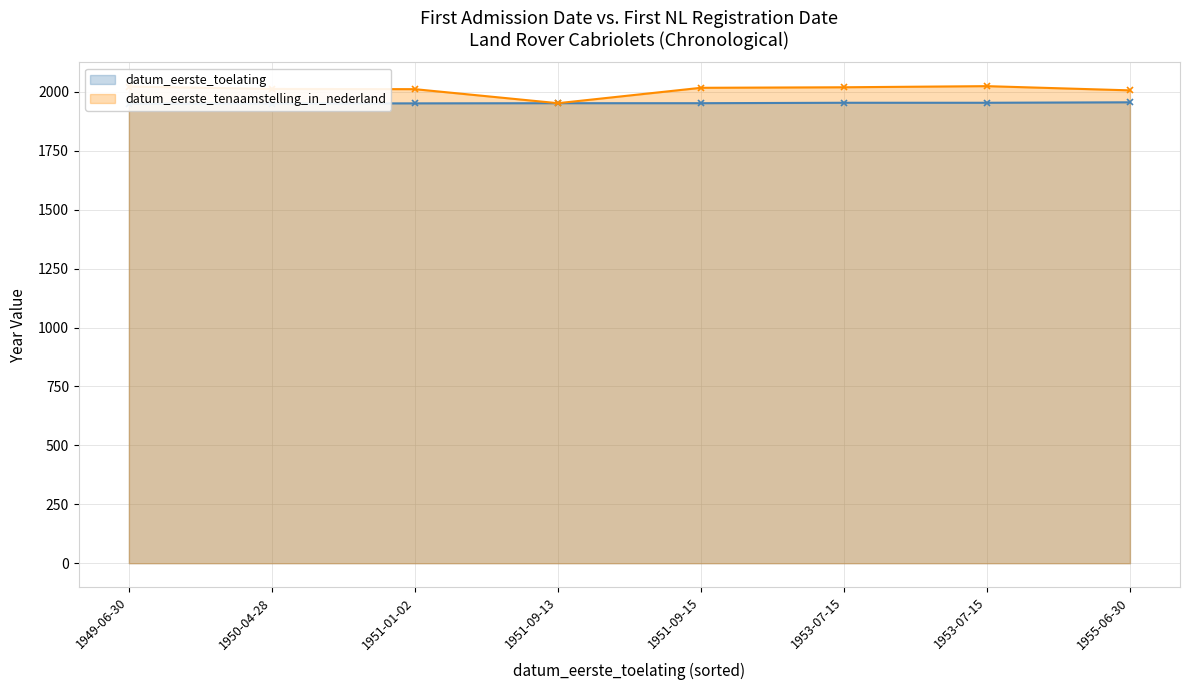

What is the minimum value for datum_eerste_toelating?

1949.5